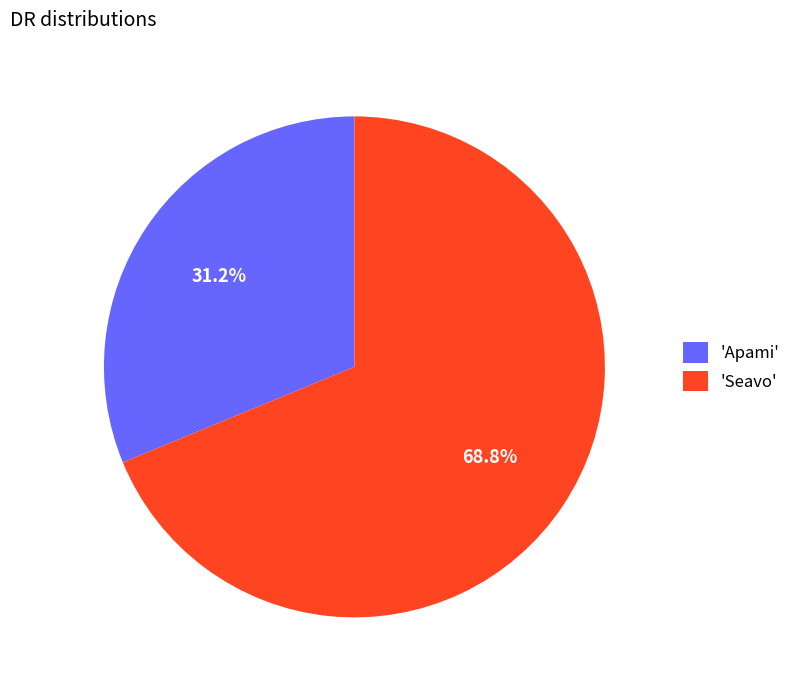

What portion of the pie excludes 'Apami'?

68.8%